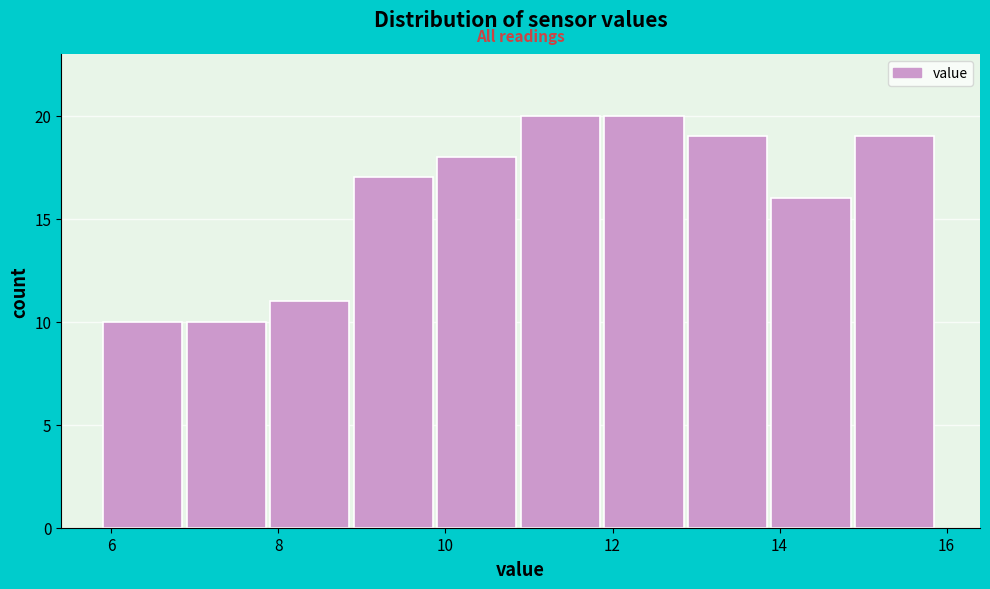

What is the height of the bar covering 8.9 to 9.9 on the x-axis? Neither the bar edges nor the heights are printed on the chart, so give them approximately, as read against the axes.

17